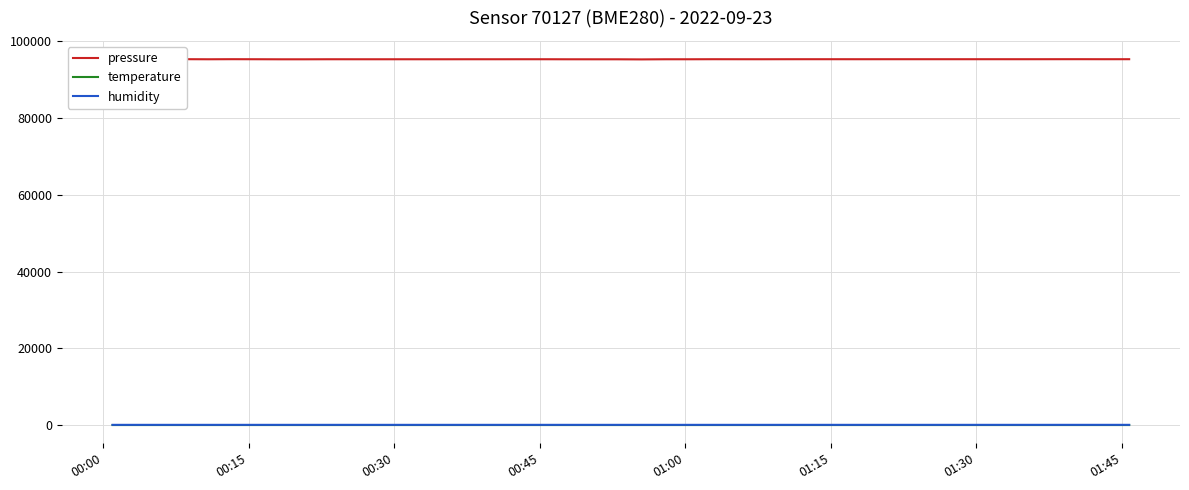

How many distinct data groups are displayed?

3